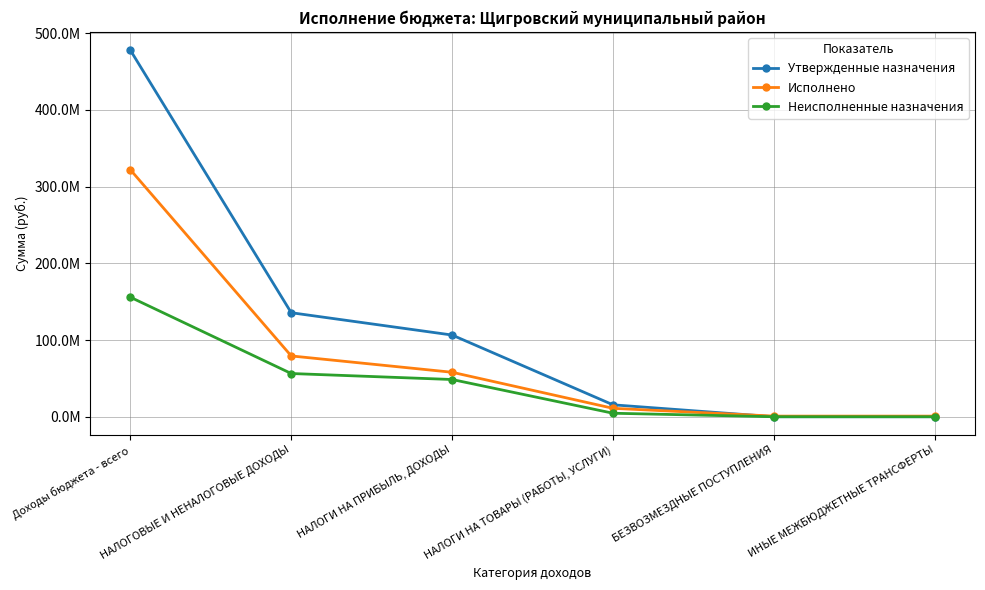

Does the chart have visible grid lines?

Yes